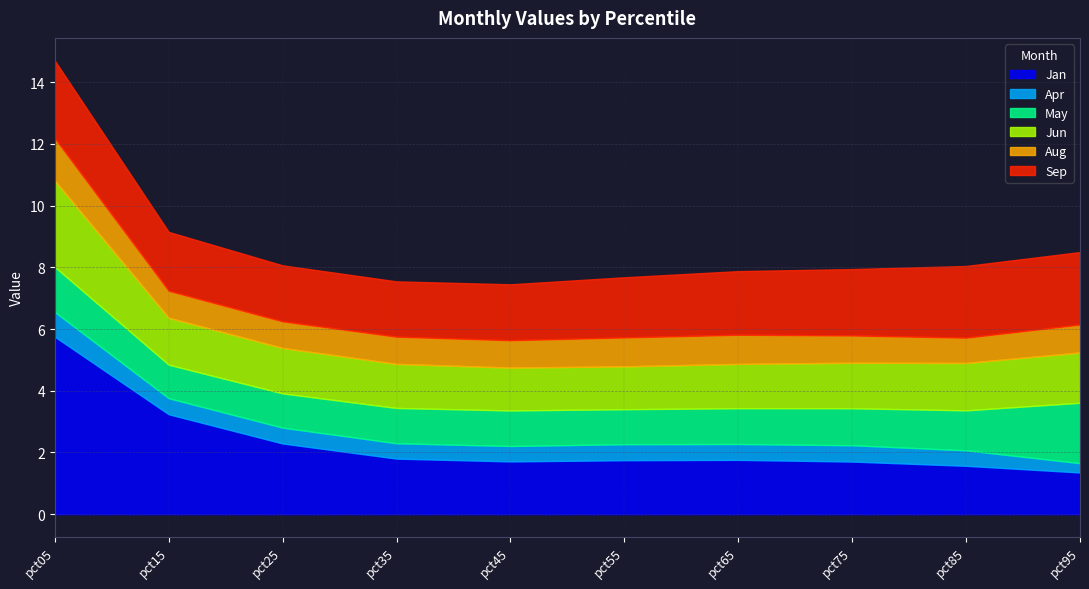

Reading left to right, transcribe all the data shown in this chart.

Jan: pct05=5.8	pct15=3.2	pct25=2.3	pct35=1.8	pct45=1.7	pct55=1.7	pct65=1.8	pct75=1.7	pct85=1.6	pct95=1.4
Apr: pct05=0.8	pct15=0.5	pct25=0.5	pct35=0.5	pct45=0.5	pct55=0.5	pct65=0.5	pct75=0.5	pct85=0.5	pct95=0.3
May: pct05=1.5	pct15=1.1	pct25=1.1	pct35=1.1	pct45=1.2	pct55=1.1	pct65=1.2	pct75=1.2	pct85=1.3	pct95=2.0
Jun: pct05=2.8	pct15=1.5	pct25=1.5	pct35=1.4	pct45=1.4	pct55=1.4	pct65=1.4	pct75=1.5	pct85=1.5	pct95=1.6
Aug: pct05=1.4	pct15=0.9	pct25=0.9	pct35=0.9	pct45=0.9	pct55=0.9	pct65=0.9	pct75=0.9	pct85=0.8	pct95=0.9
Sep: pct05=2.5	pct15=1.9	pct25=1.8	pct35=1.8	pct45=1.8	pct55=1.9	pct65=2.1	pct75=2.2	pct85=2.3	pct95=2.3